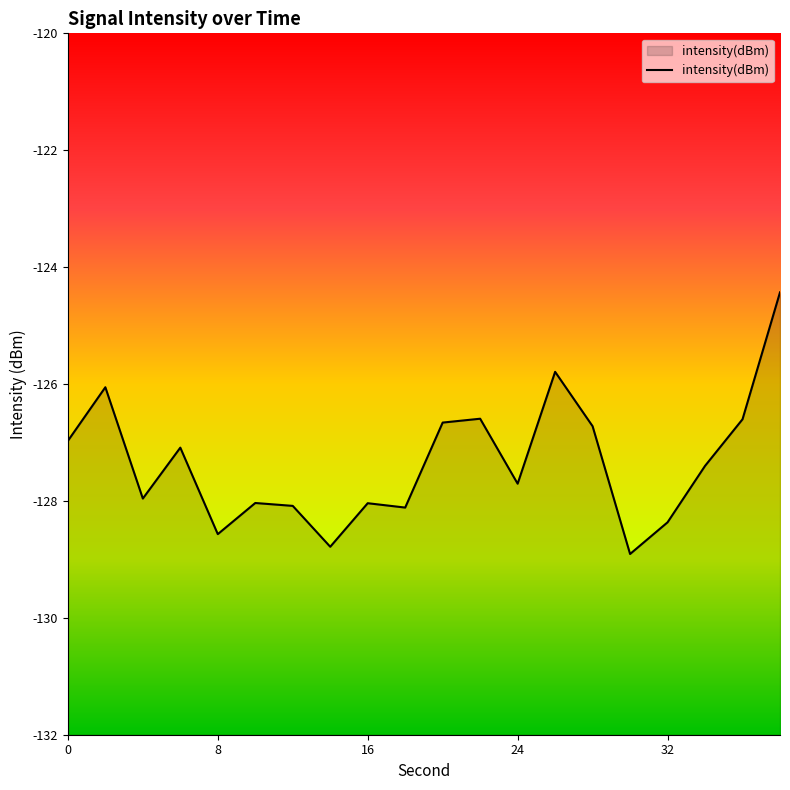

What is the greatest value displayed?

-124.4